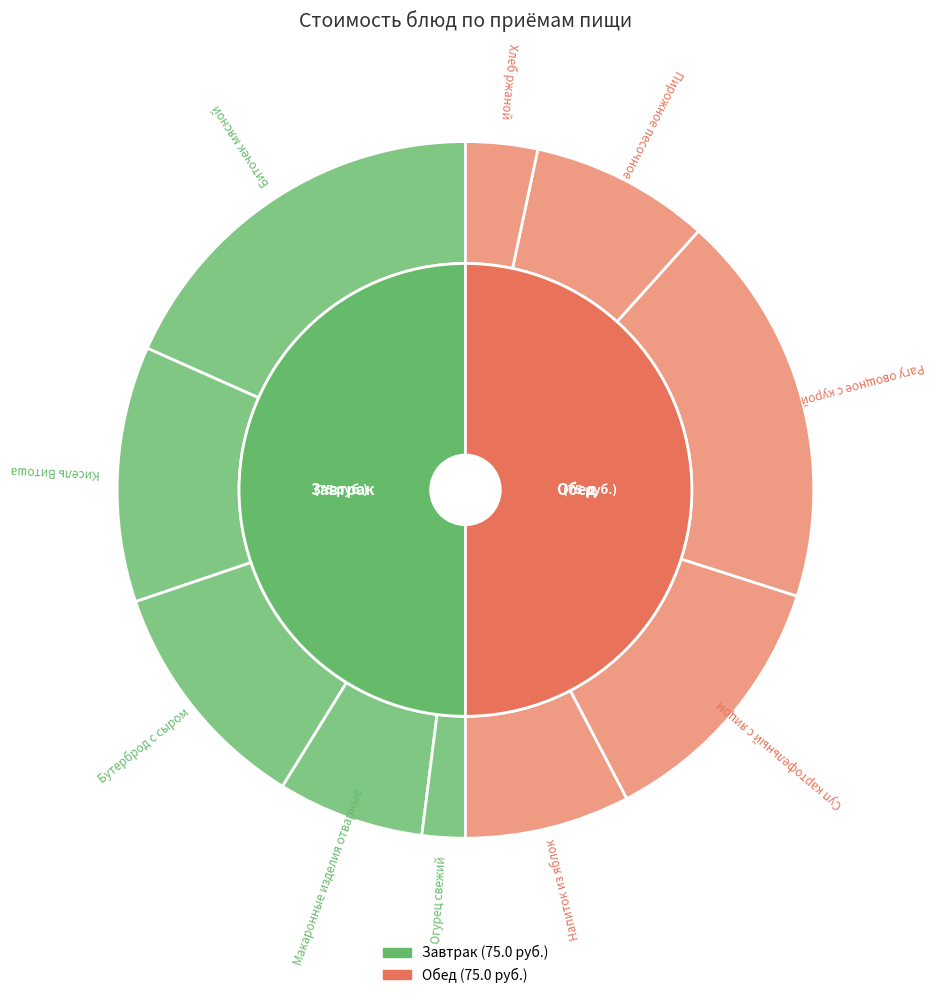

To the nearest percent, what is the difference between the Биточек мясной and Кисель Витоша slice percentages?

6%